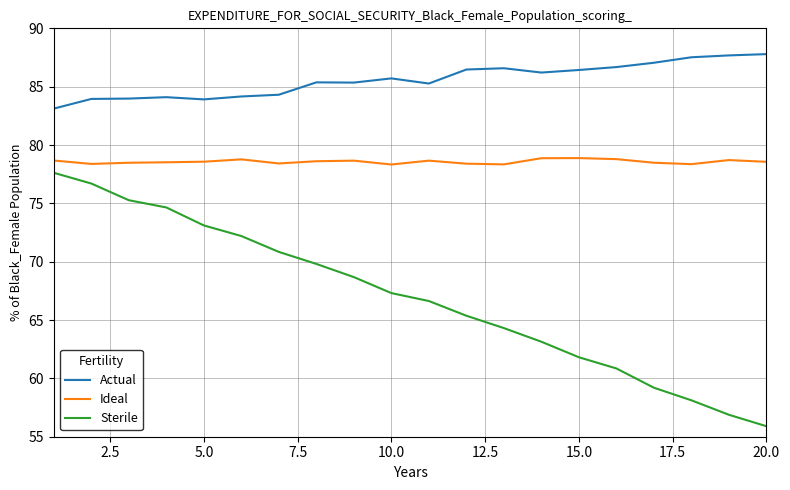

True or false: Actual and Ideal intersect in this chart.

False